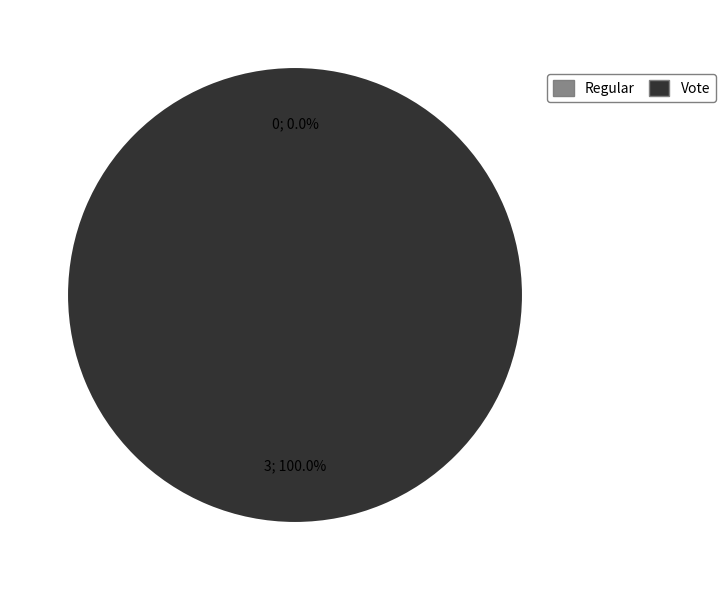

How many segments does this pie chart have?

2